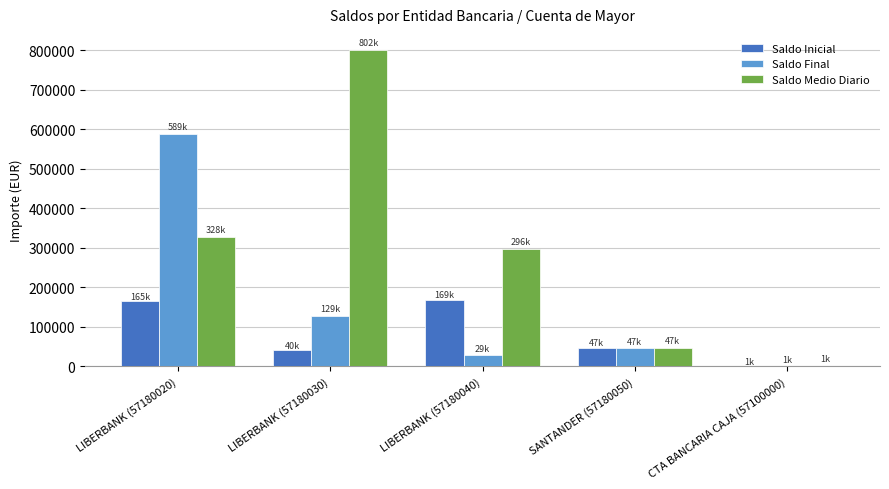

What is the sum of the Saldo Final values at SANTANDER (57180050) and CTA BANCARIA CAJA (57100000)?

47404.8